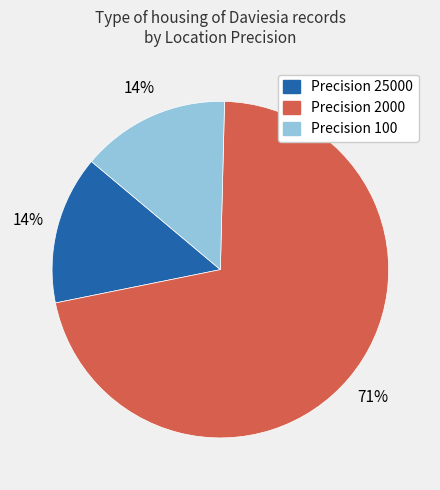

To the nearest percent, what is the average slice percentage?

33%